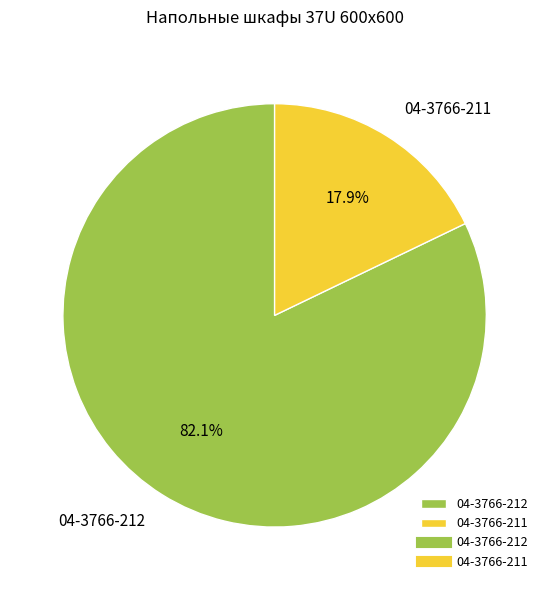

Does any single category account for the majority?

Yes